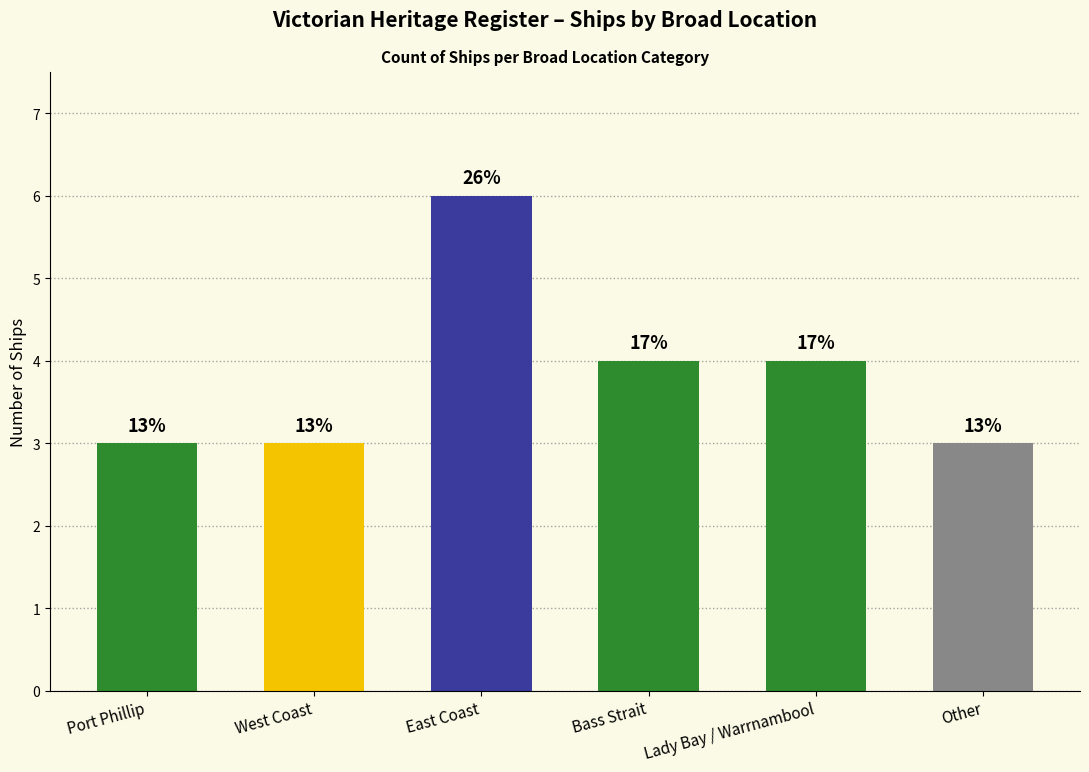

Rank the categories by value from lowest to highest.

Port Phillip, West Coast, Other, Bass Strait, Lady Bay / Warrnambool, East Coast